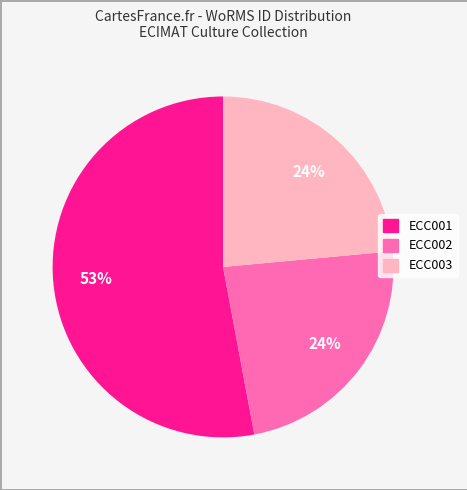

Does any single category account for the majority?

Yes